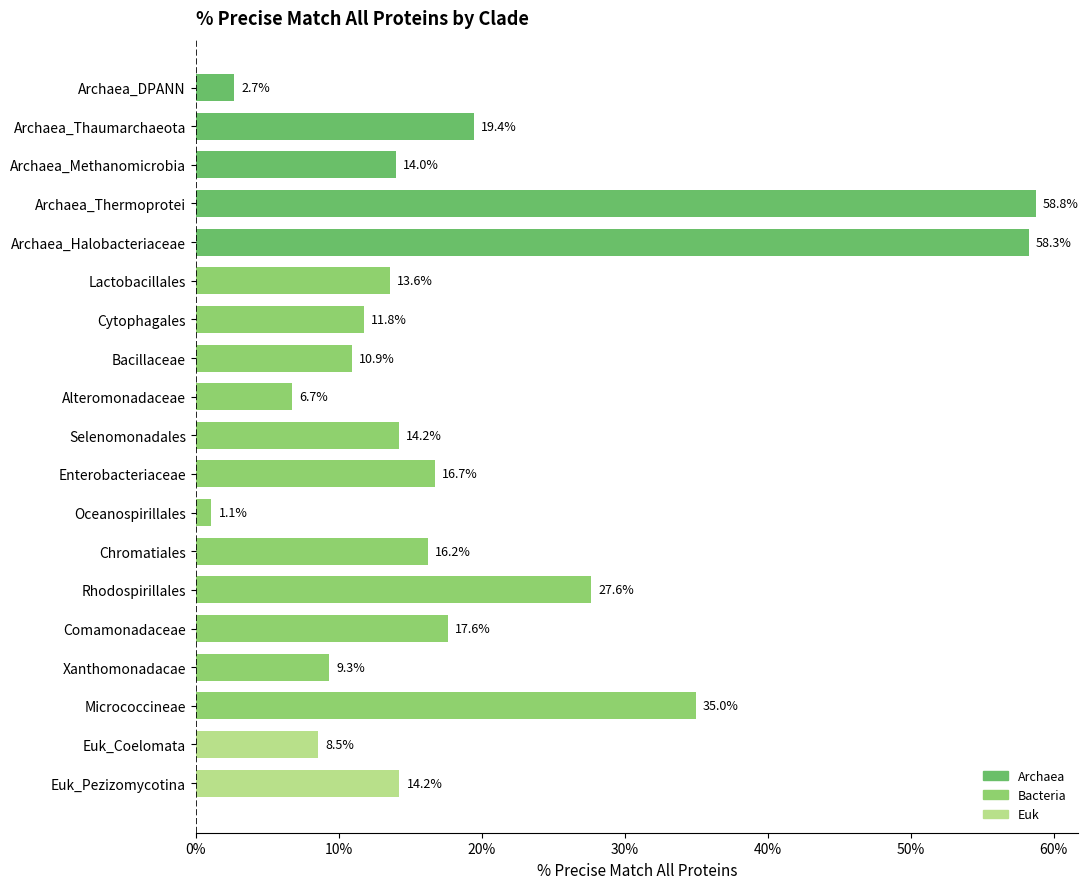

Reading top to bottom, transcribe all the data shown in this chart.

2.7	19.4	14.0	58.8	58.3	13.6	11.8	10.9	6.7	14.2	16.7	1.1	16.2	27.6	17.6	9.3	35.0	8.5	14.2